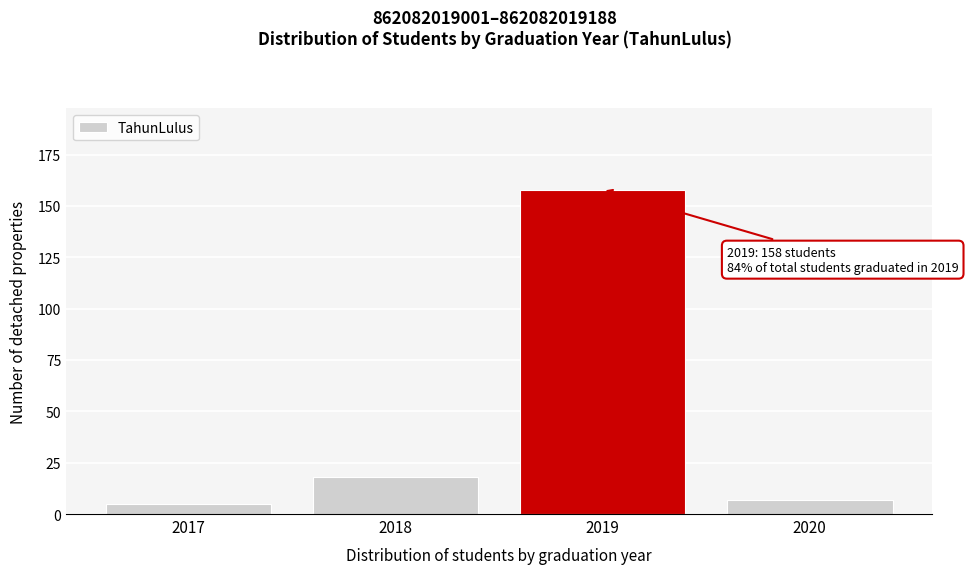

Reading right to left, list all the values displayed in this chart.

7	158	18	5